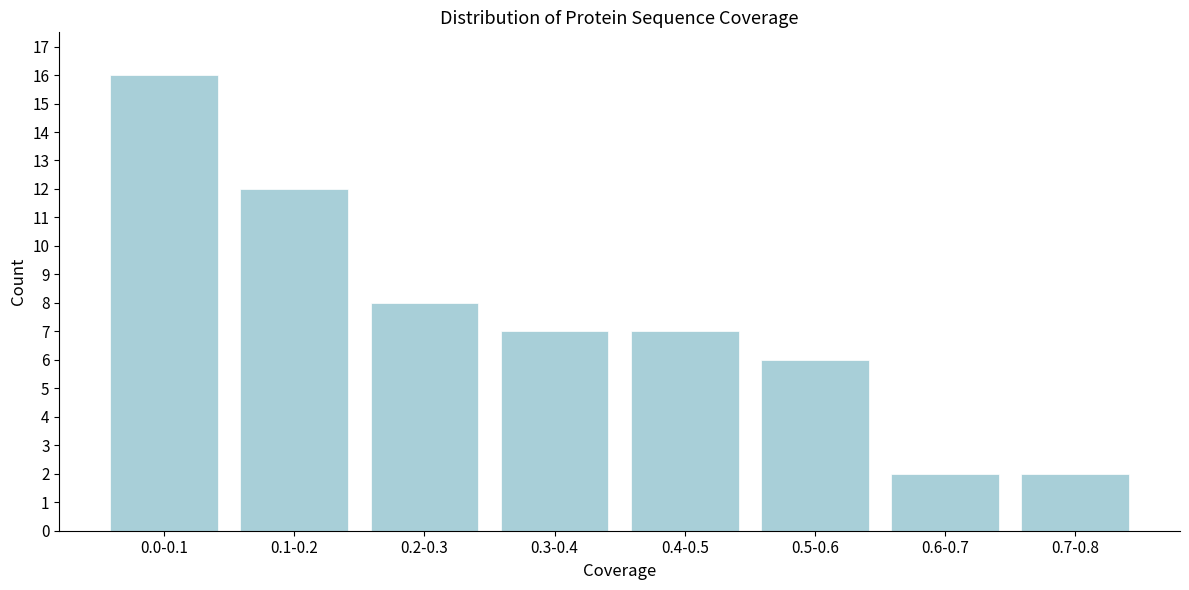

Reading left to right, what are all the values shown in this chart?

16	12	8	7	7	6	2	2